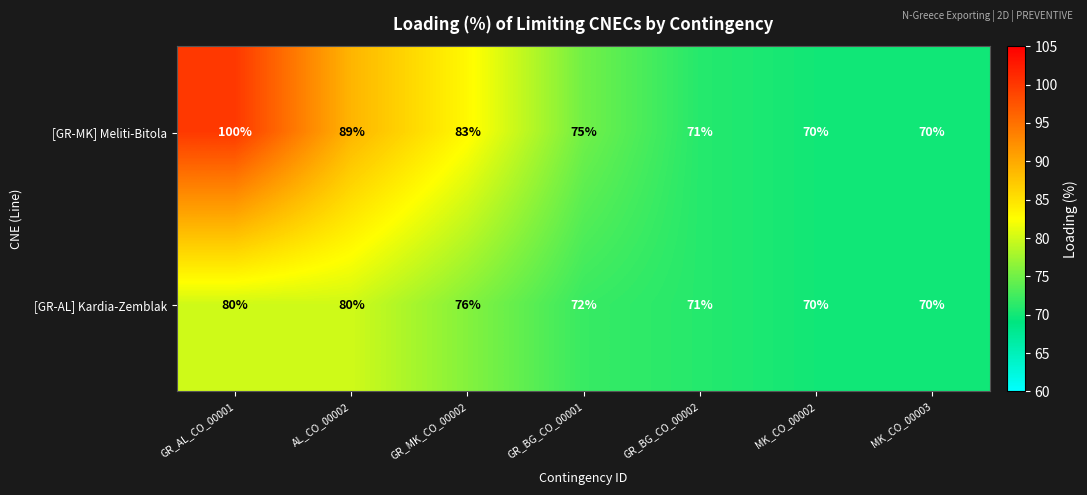

At how many categories does at least one series exceed 80?

3